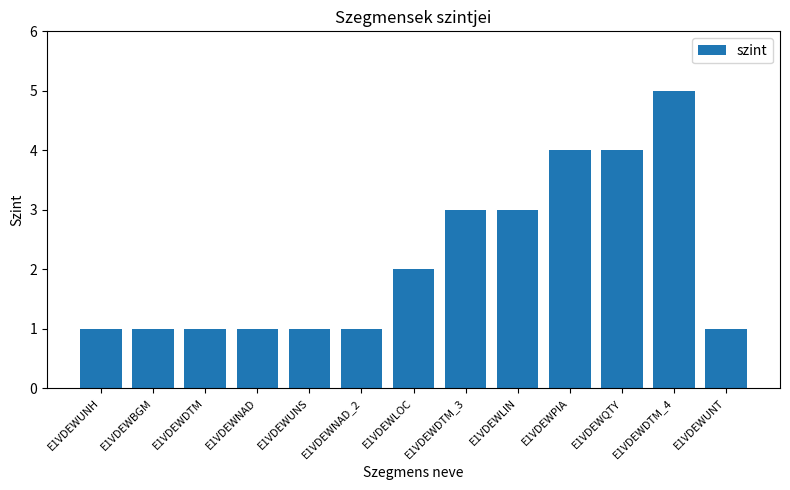

What is the difference between the maximum and second lowest values?

4